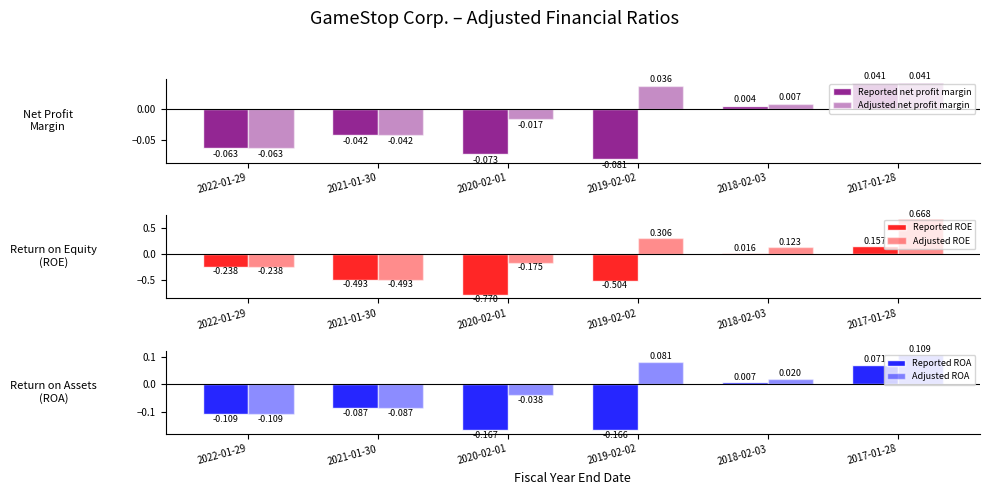

What are all the series names shown in the legend?

Reported net profit margin, Adjusted net profit margin, Reported ROE, Adjusted ROE, Reported ROA, Adjusted ROA